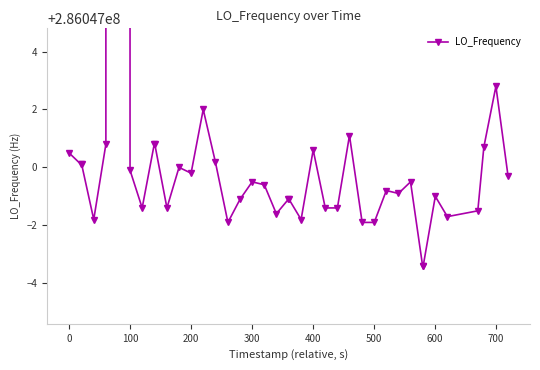

How many interior local peaks (higher than both neighbors) does the data have?

10